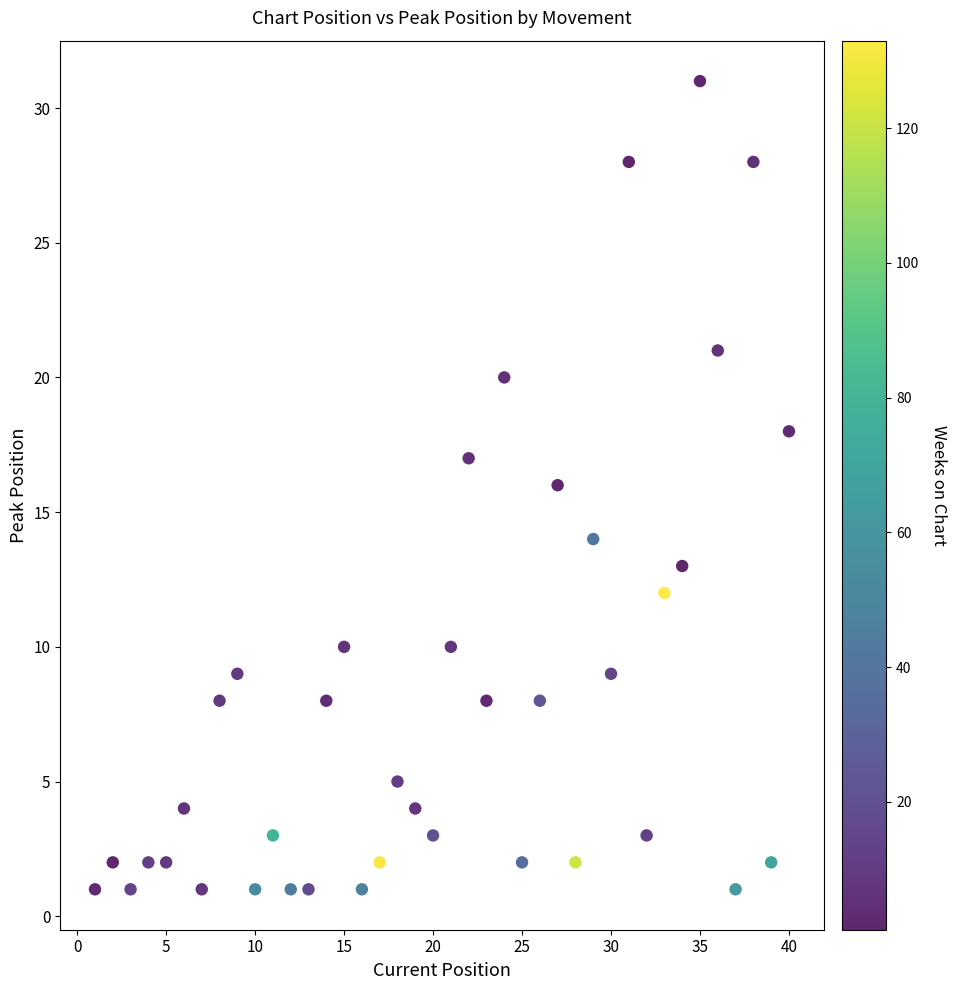

What is the range of Y values (max minus min)?

30